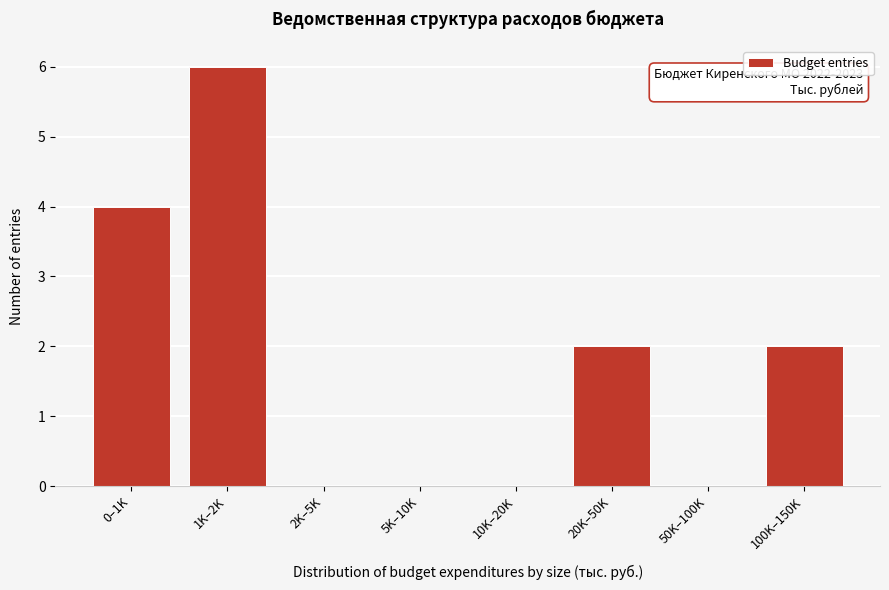

Reading left to right, transcribe all the data shown in this chart.

0–1K=4	1K–2K=6	2K–5K=0	5K–10K=0	10K–20K=0	20K–50K=2	50K–100K=0	100K–150K=2